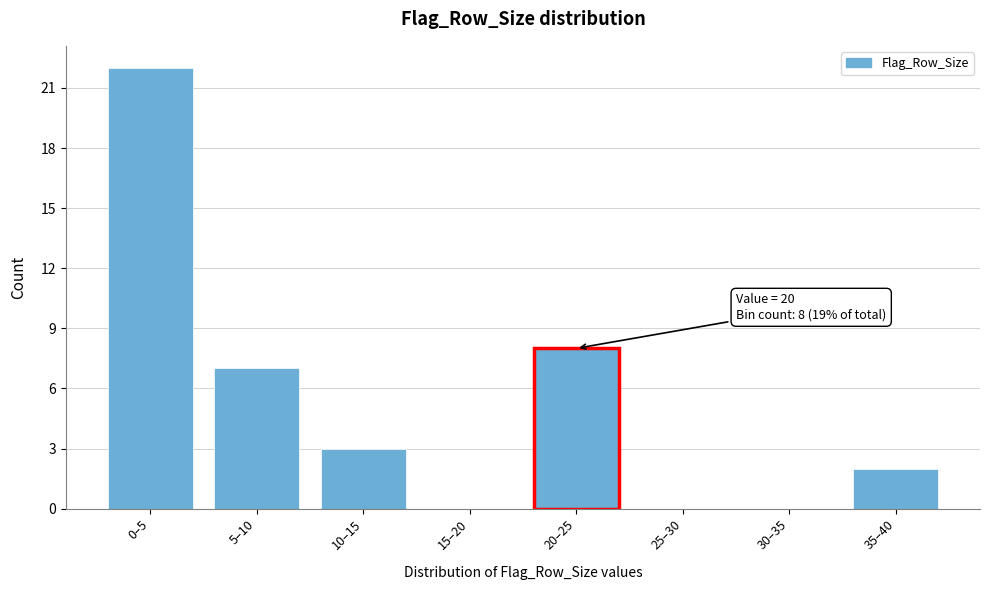

Reading left to right, transcribe all the data shown in this chart.

0–5=22	5–10=7	10–15=3	15–20=0	20–25=8	25–30=0	30–35=0	35–40=2